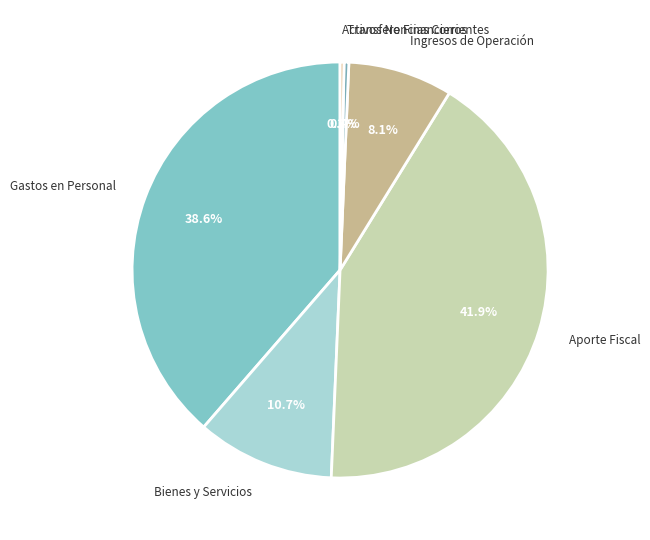

Count the number of slices in the pie.

6